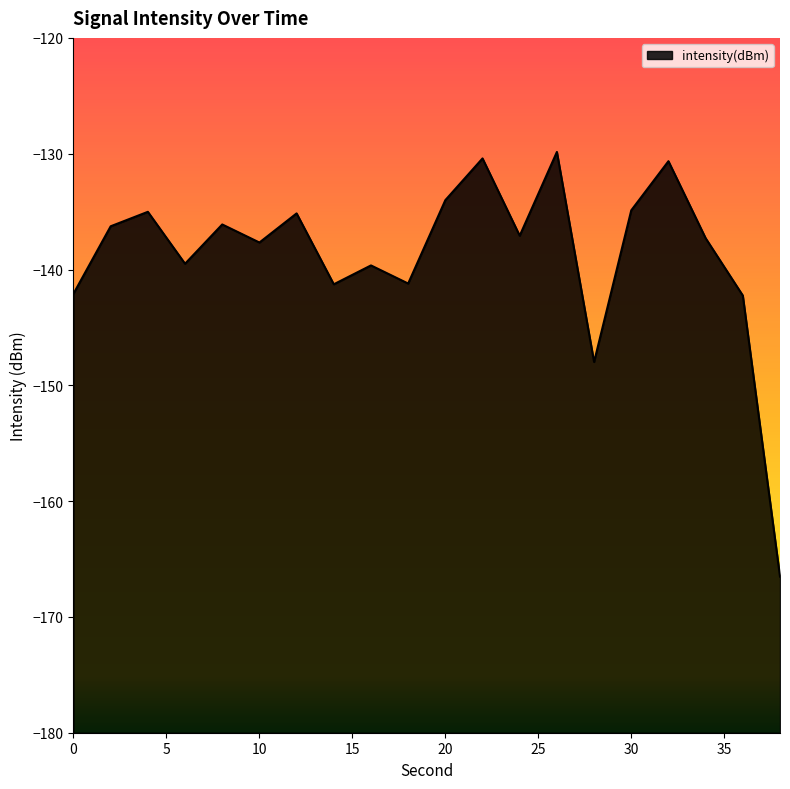

Does the chart have visible grid lines?

No